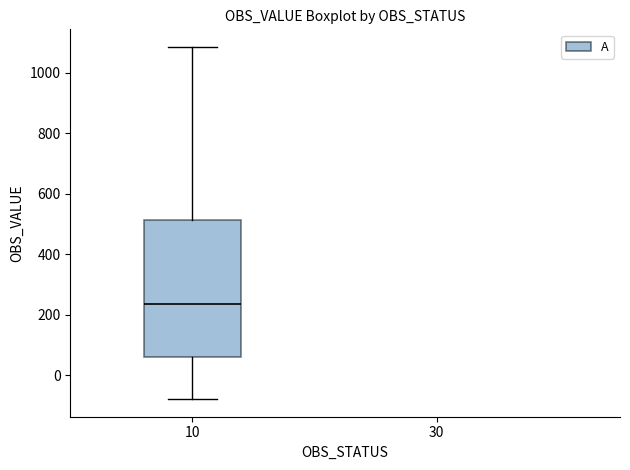

Where is the upper edge of the box at x = 10 on the y-axis? The values are not printed on the chart, so give them approximately, as read against the axis.

520